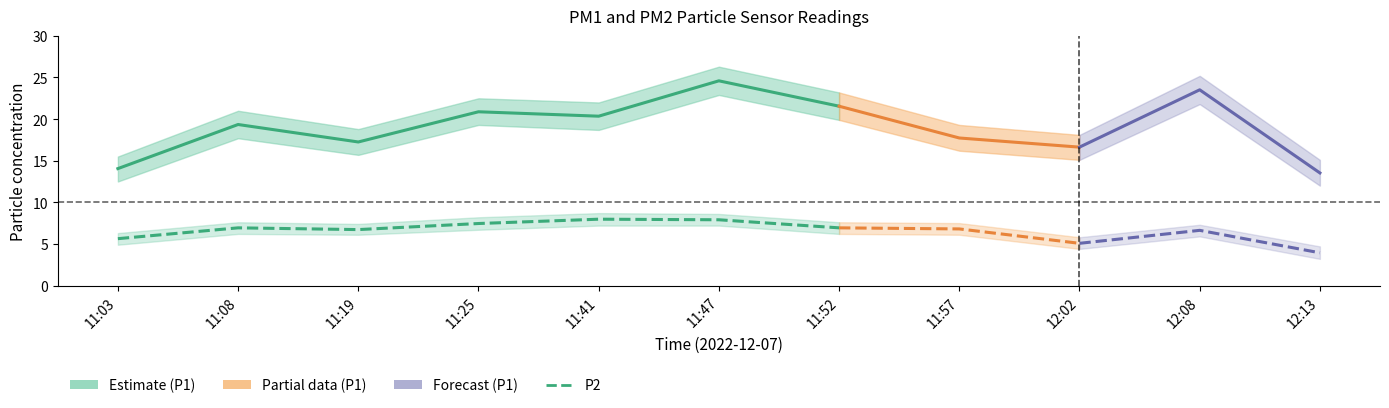

Between 11:19 and 11:52, which is larger?

11:52